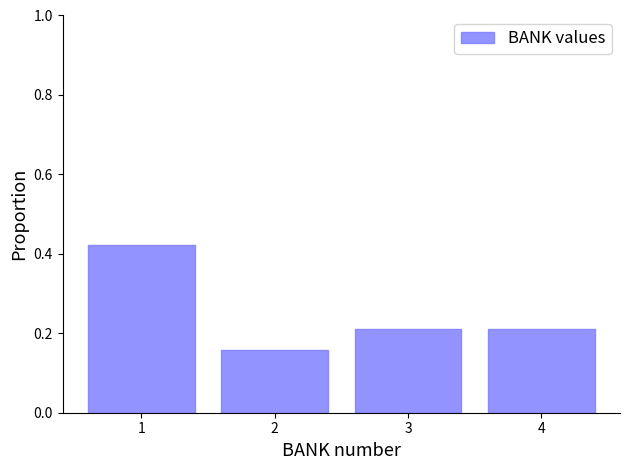

Reading left to right, list every bar in this chart as the range it spans on the x-axis followed by its height. The values are not printed on the chart, so give them approximately, as read against the axis.

0.5 to 1.5: 0.42
1.5 to 2.5: 0.16
2.5 to 3.5: 0.22
3.5 to 4.5: 0.22